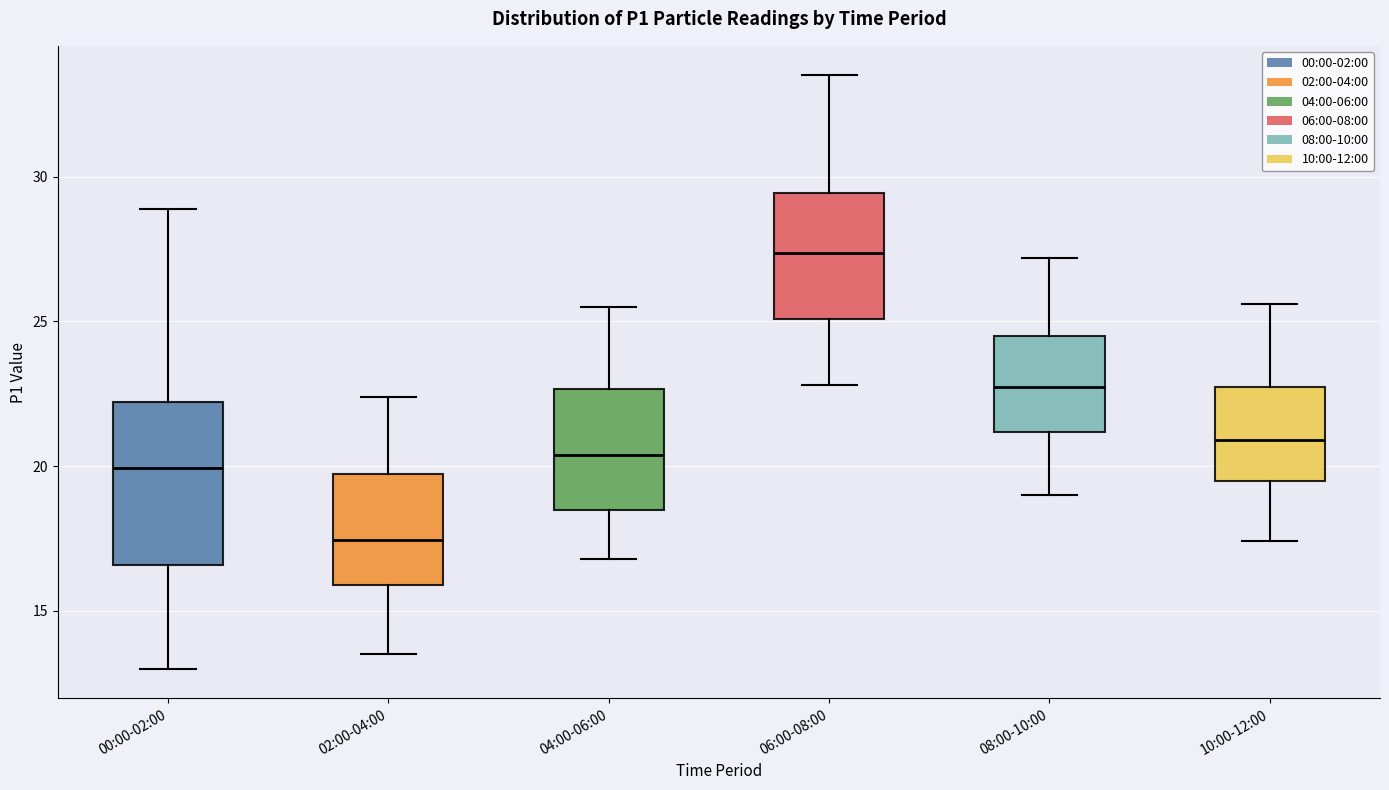

Comparing the boxes themselves (not the whiskers), which one is the tallest?

00:00-02:00